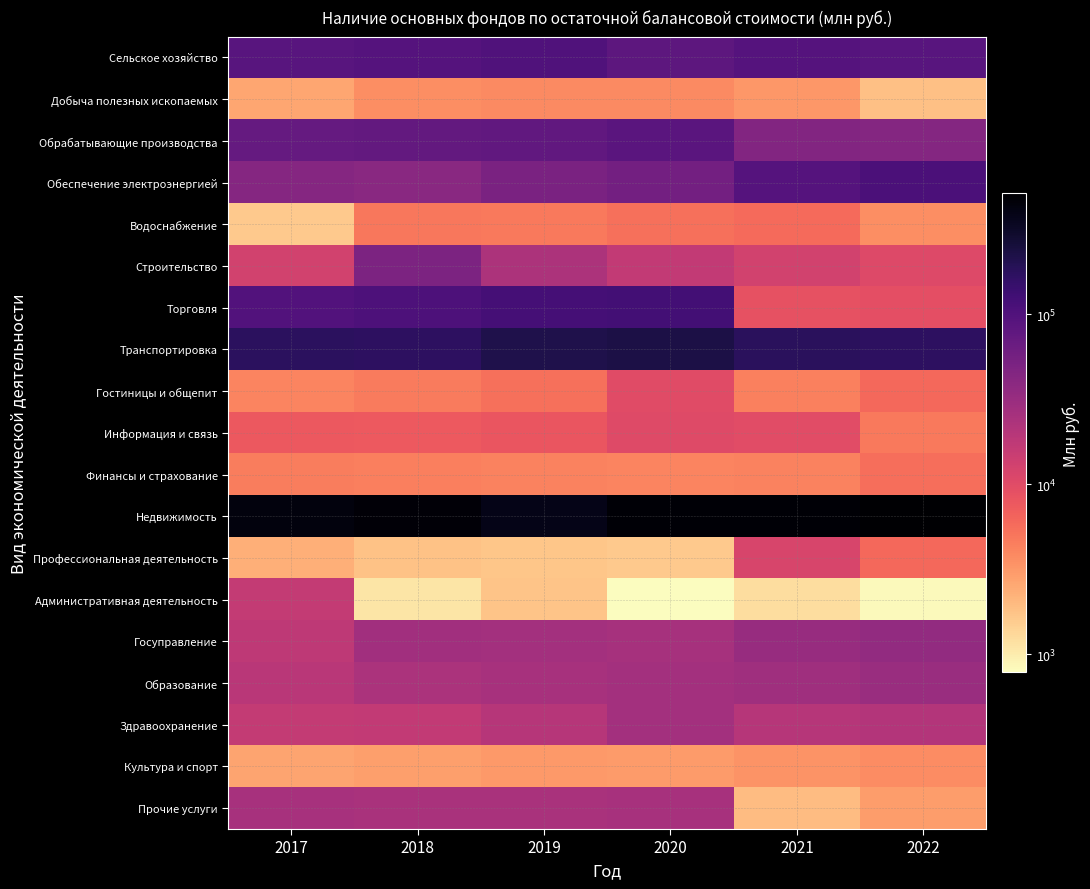

At how many categories does at least one series exceed 421478?

5